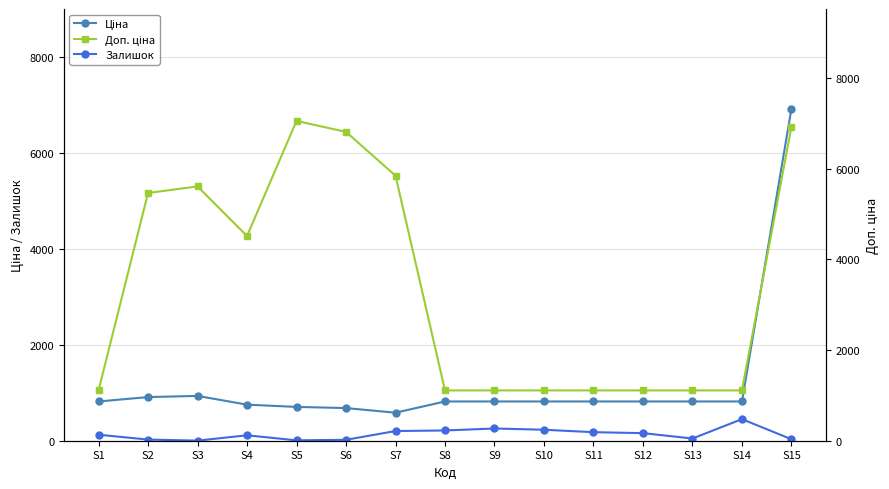

Which has a higher value, S12 or S8?

S12